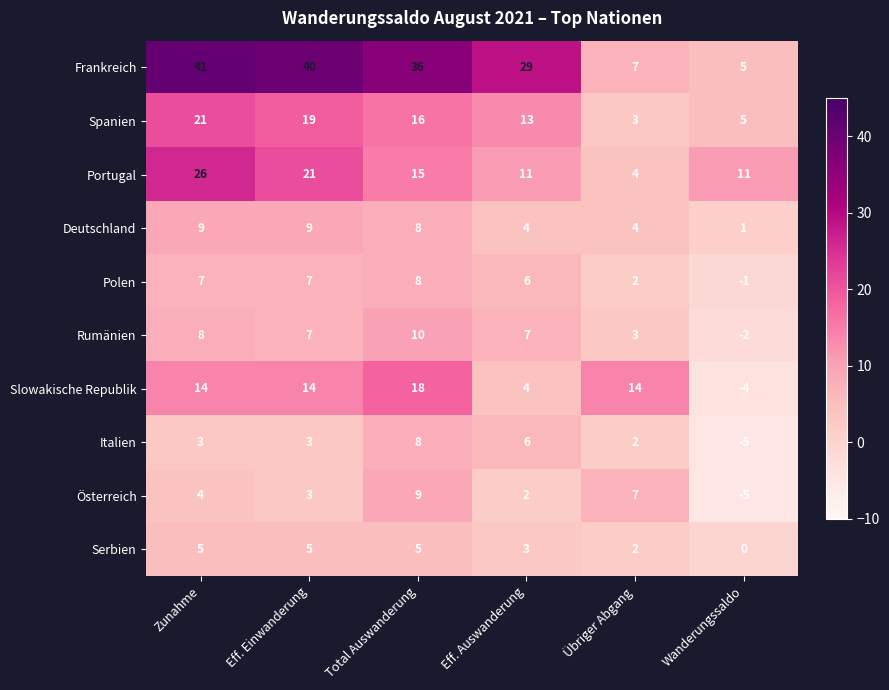

What is the spread (max minus min) of values at Wanderungssaldo?

16